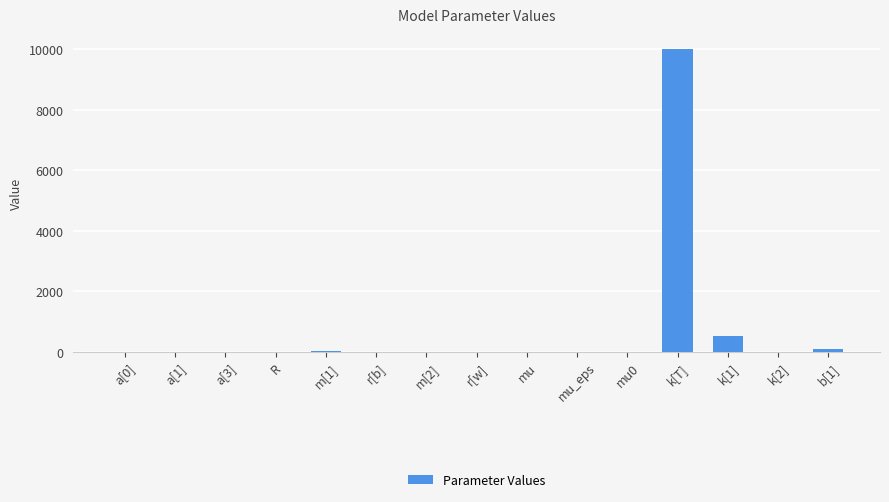

What is the sum of all values?

10606.4